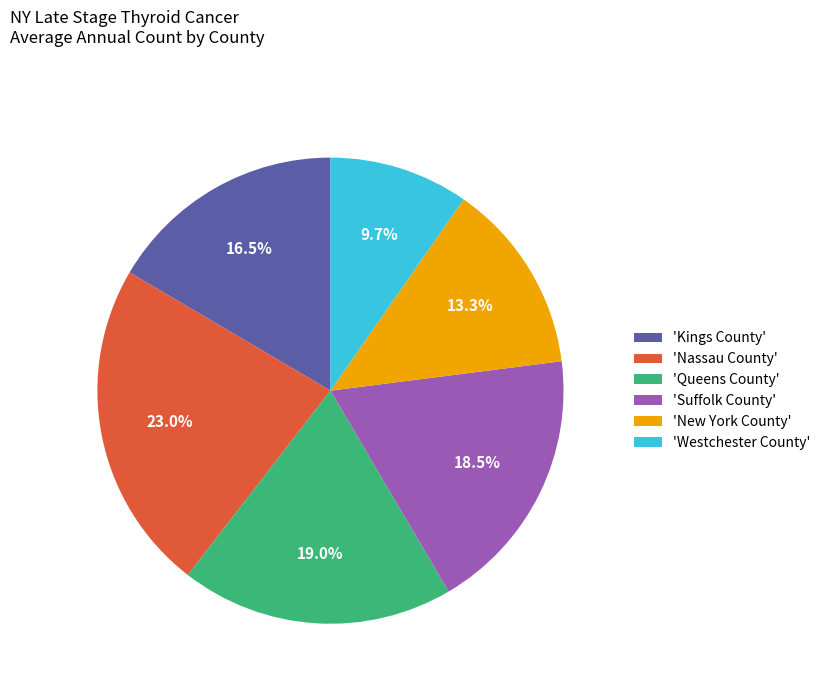

Does any single category account for the majority?

No